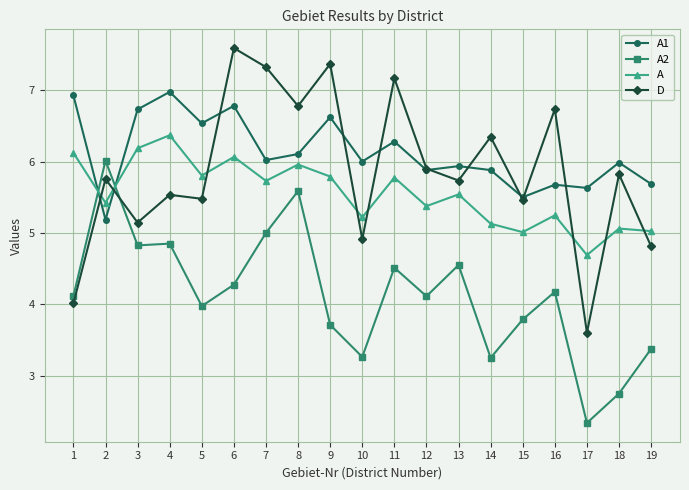

At which category is the sum across all series the highest?

6